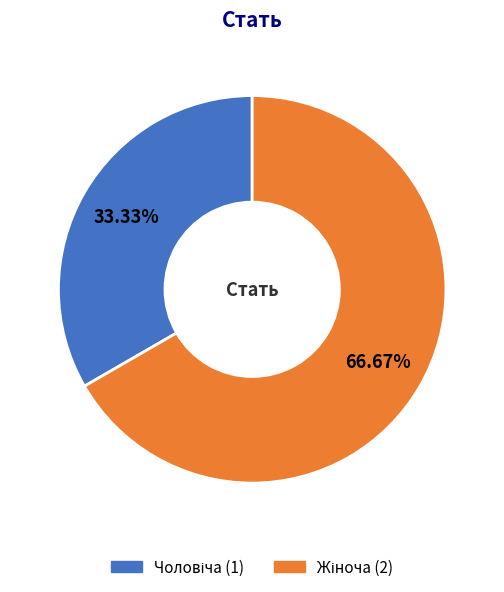

To the nearest percent, what is the difference between the largest and smallest slice percentages?

33%